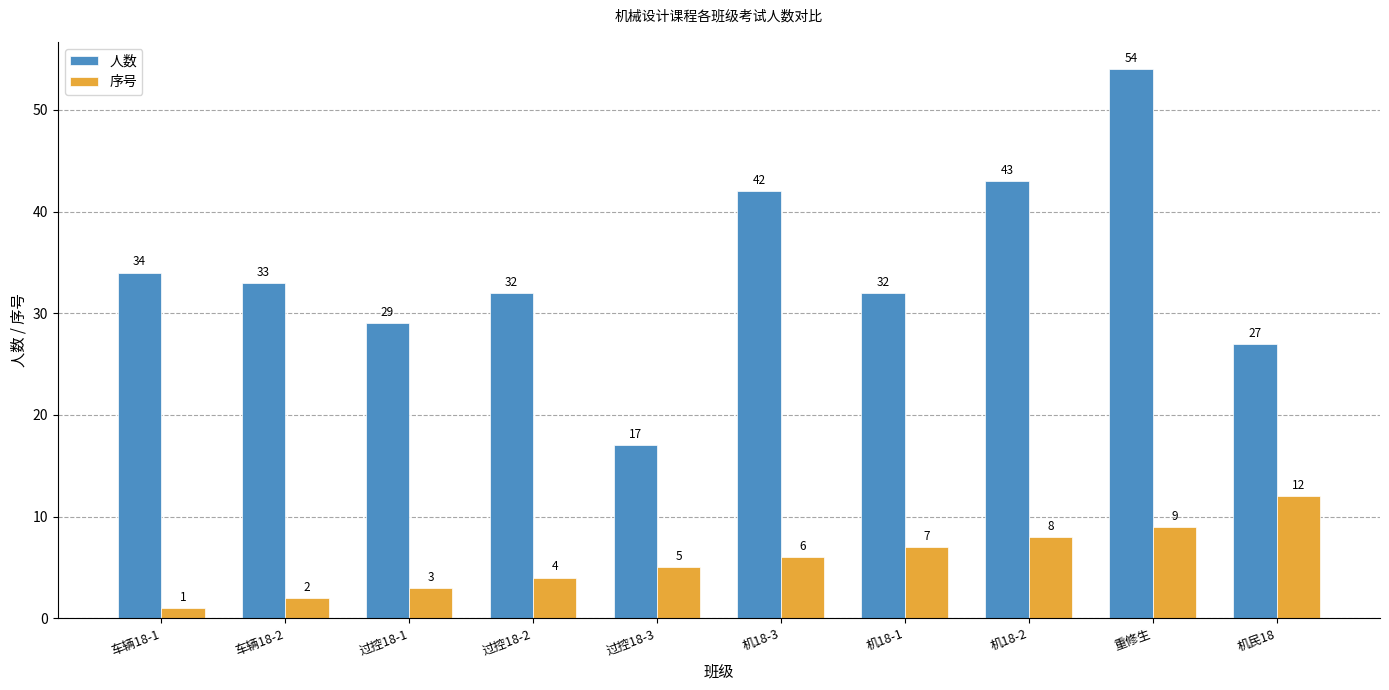

Which series has the widest spread of values?

人数